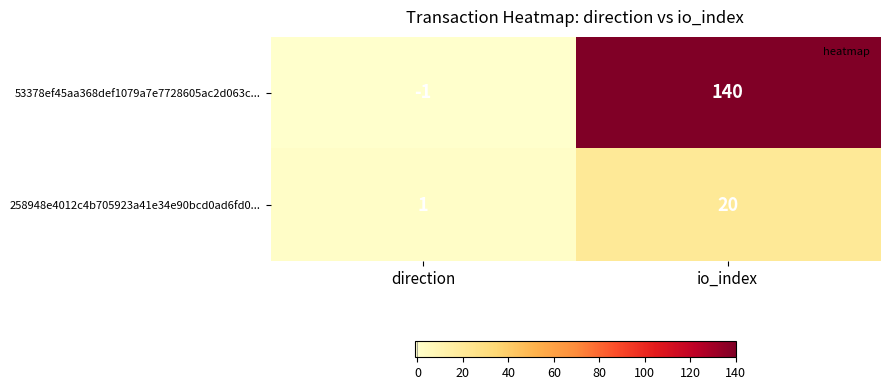

What is the sum of all 258948e4012c4b705923a41e34e90bcd0ad6fd0... values?

21